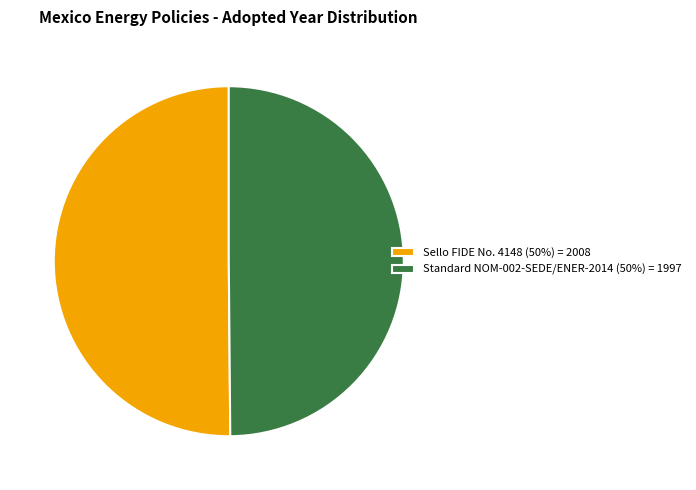

What is the ratio of the value at Sello FIDE No. 4148 (50%) = 2008 to the value at Standard NOM-002-SEDE/ENER-2014 (50%) = 1997?

1.0